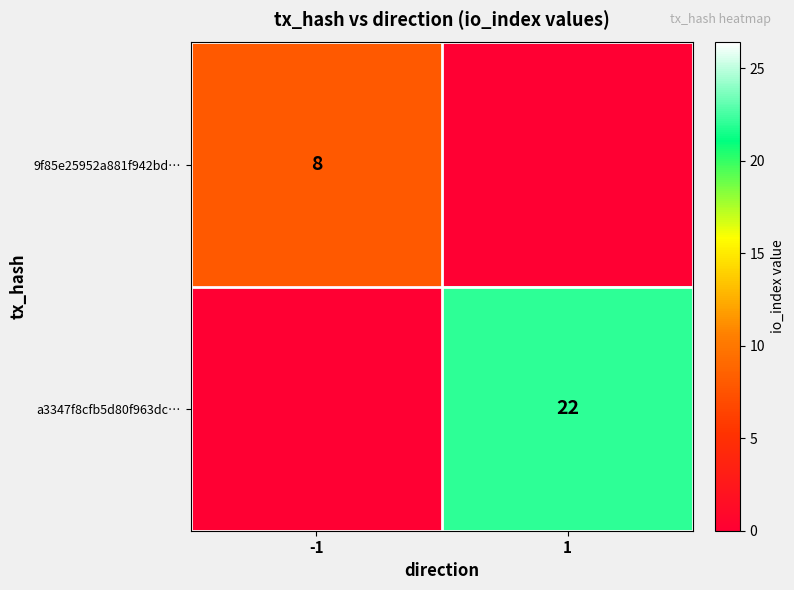

True or false: 9f85e25952a881f942bd… has a value of 12 at -1.

False